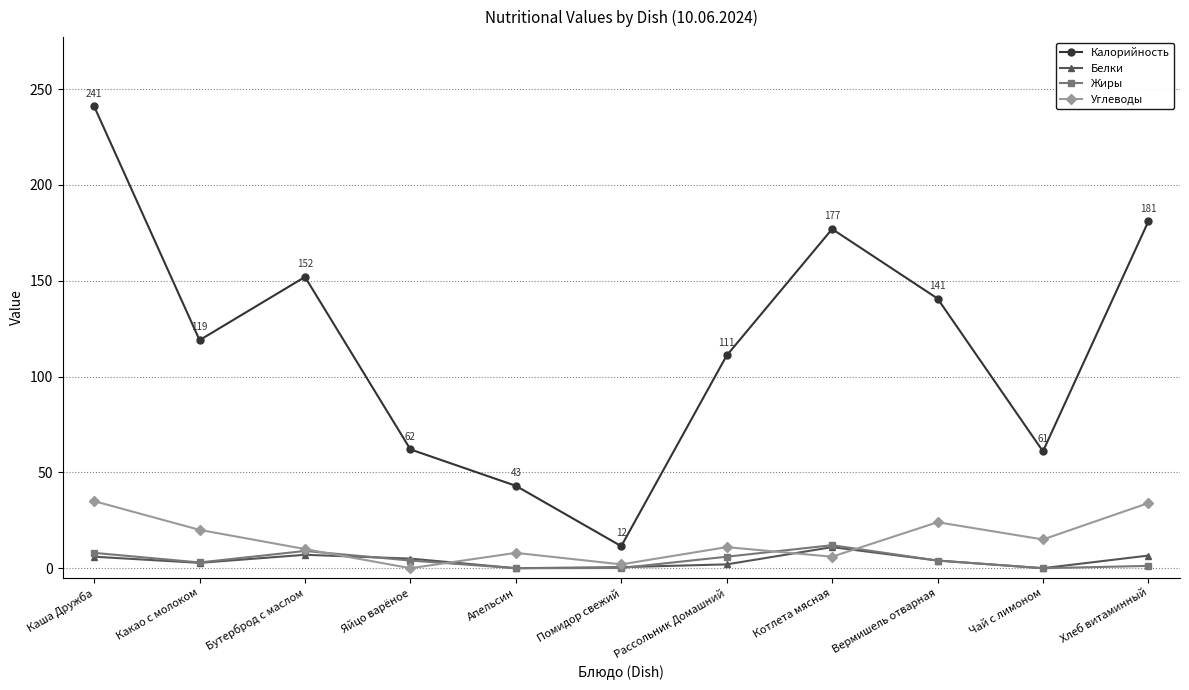

What position from the right is Вермишель отварная?

3